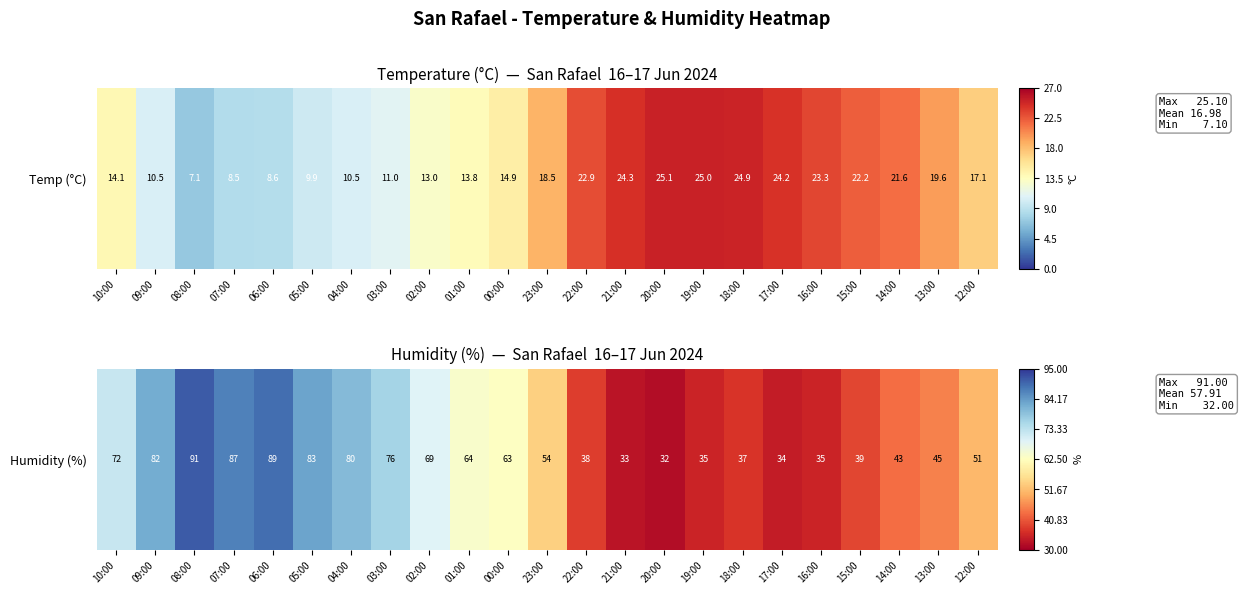

What is the difference between the second highest and minimum values?

57